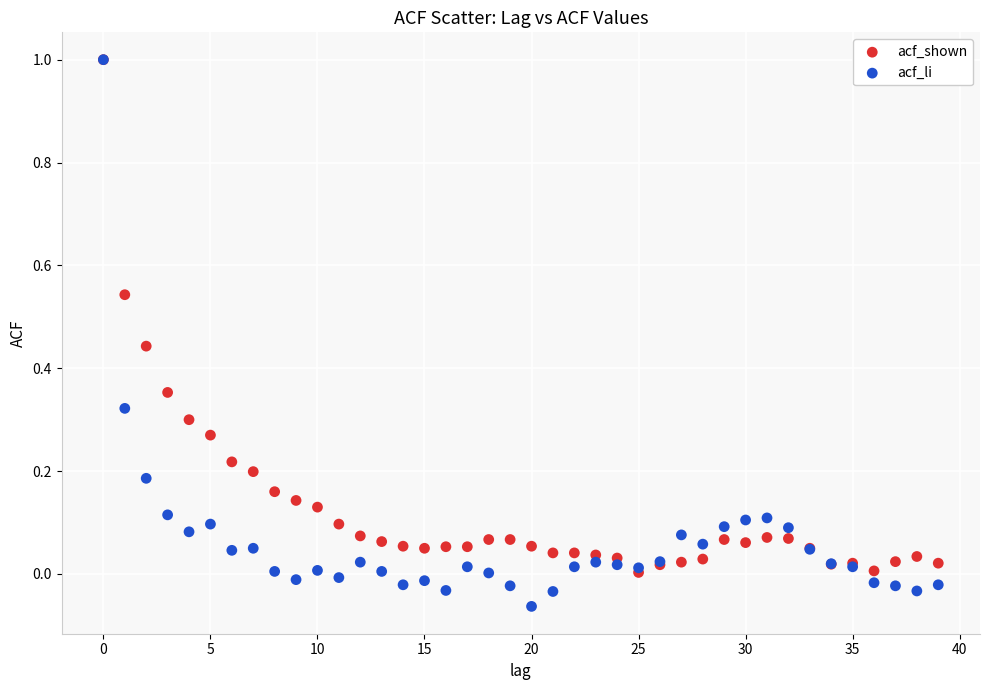

What are all the series names shown in the legend?

acf_shown, acf_li